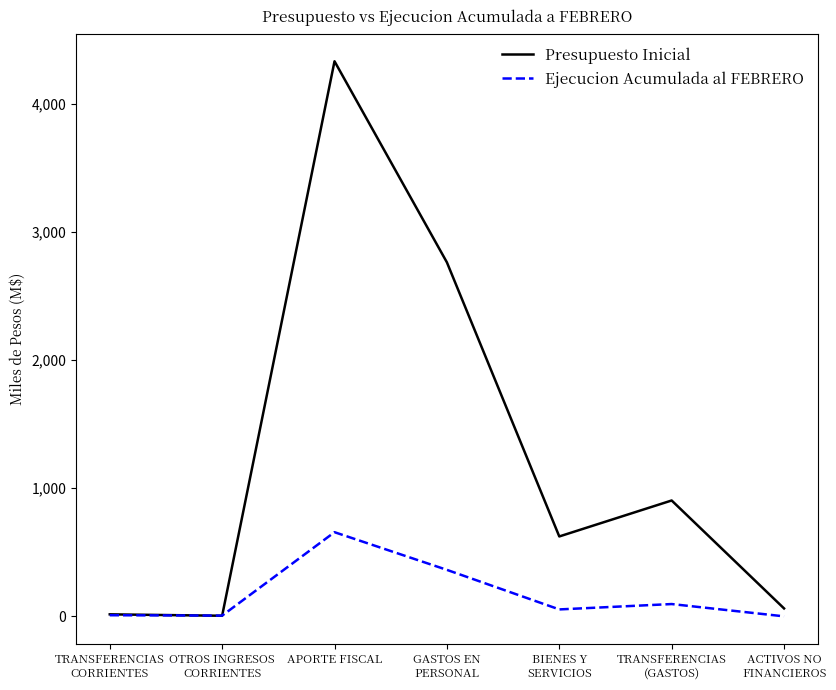

Rank the series by their maximum value, from lowest to highest.

Ejecucion Acumulada al FEBRERO, Presupuesto Inicial